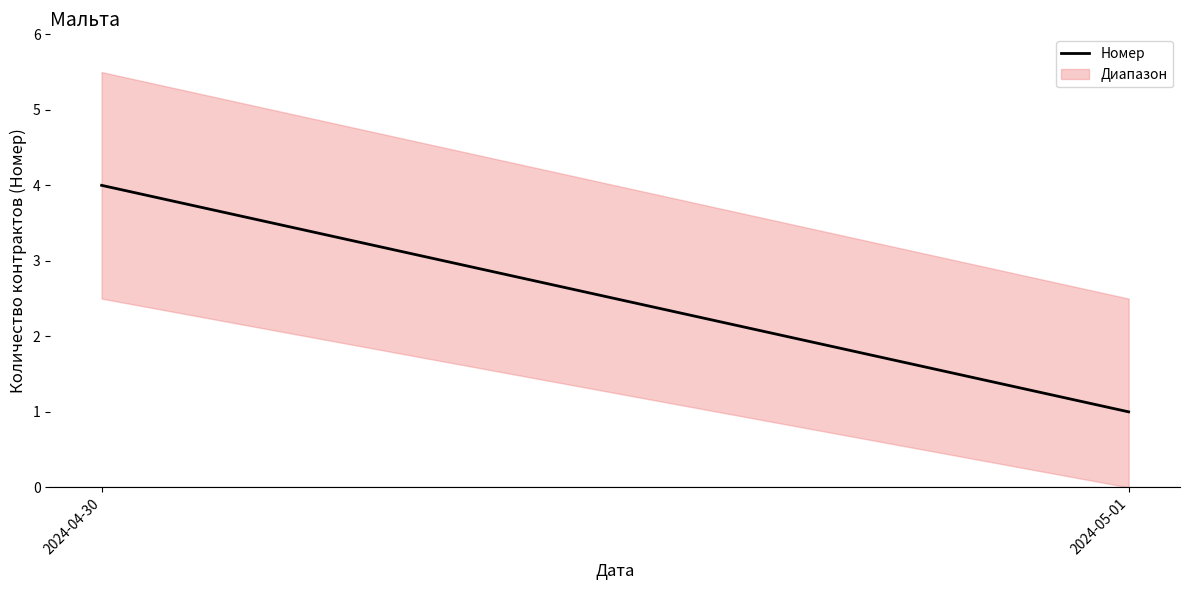

Reading right to left, list all the values displayed in this chart.

2024-05-01=1	2024-04-30=4